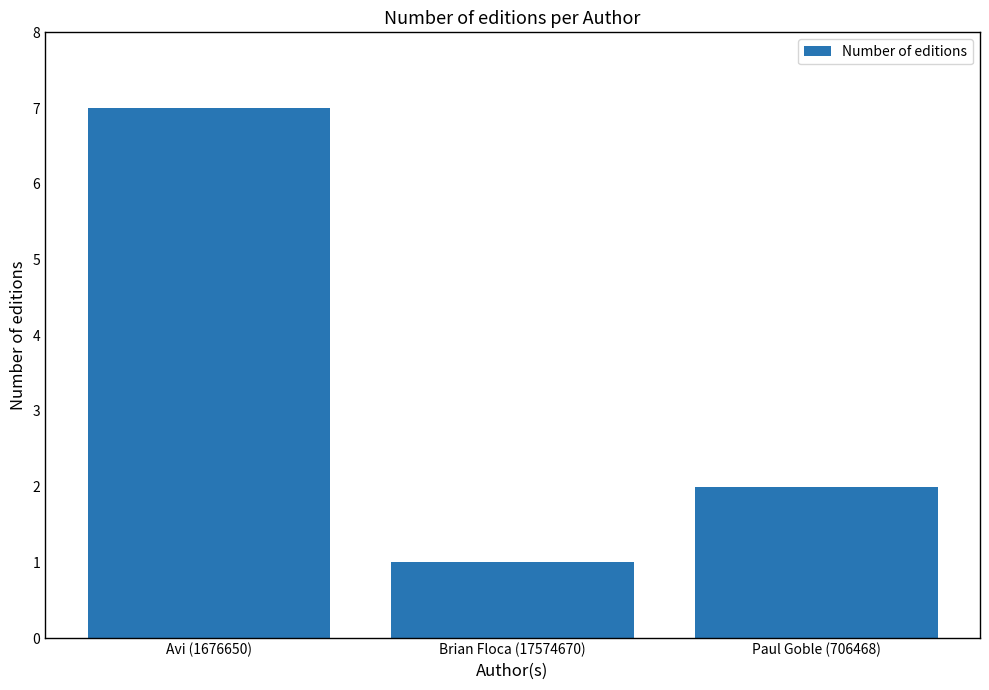

The chart shows a value of 1 at Brian Floca (17574670). True or false?

True